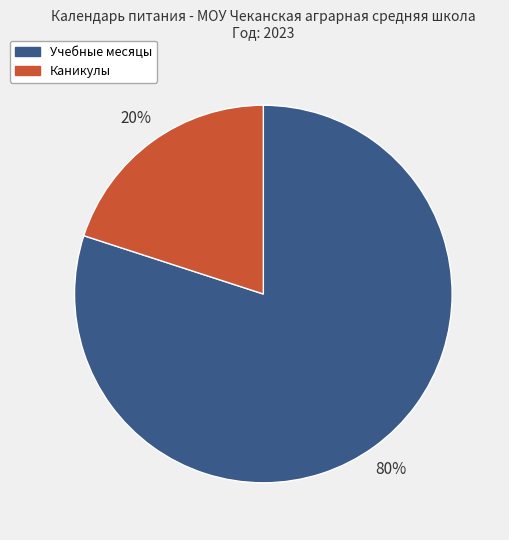

To the nearest percent, what is the average slice percentage?

50%